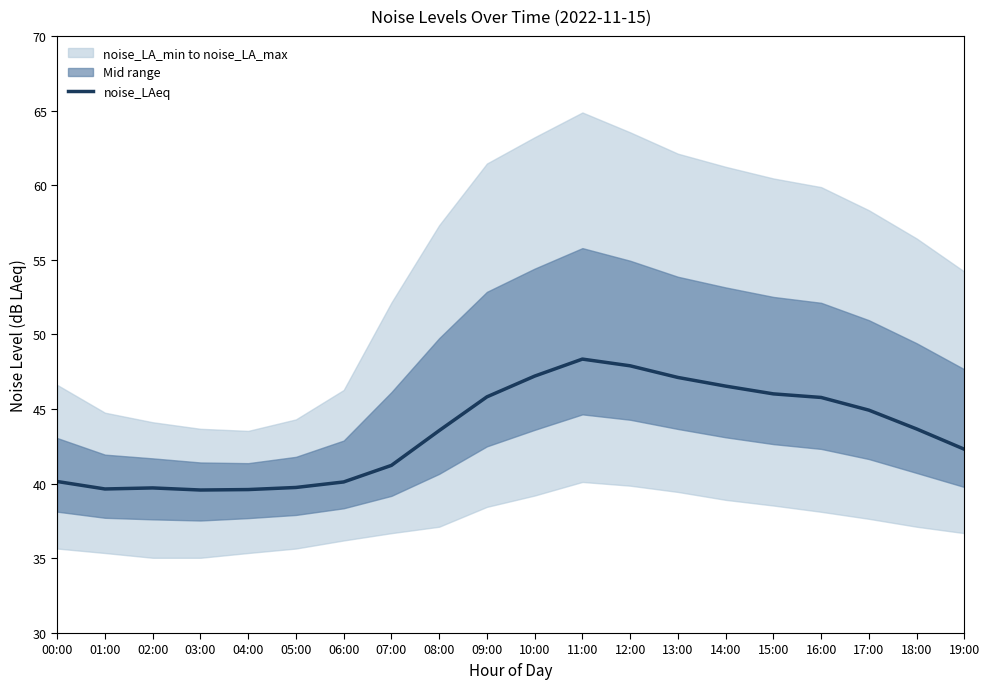

Approximately how many times larger is the value at 15:00 compared to 10:00?

1.0